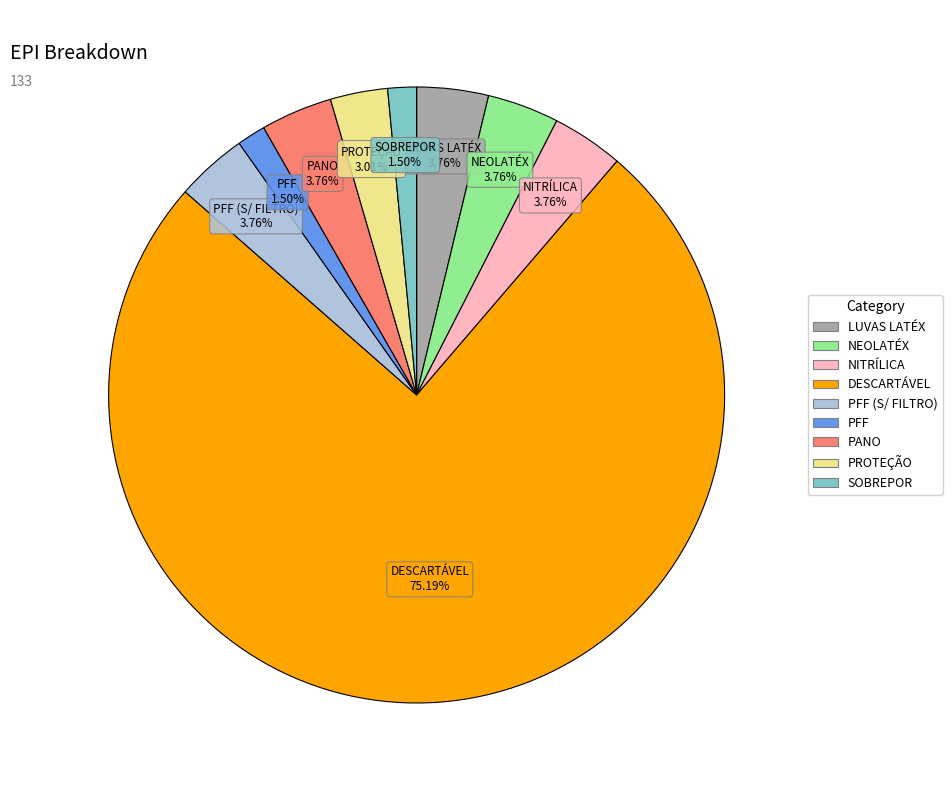

Count the number of slices in the pie.

9